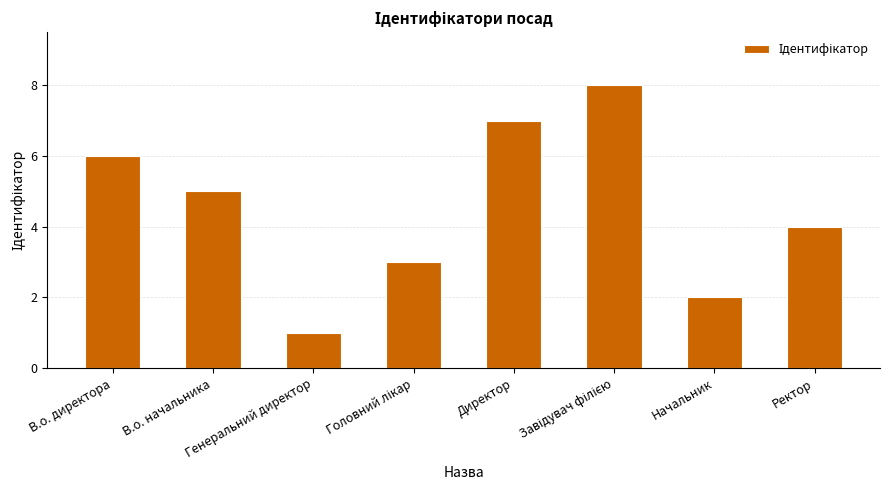

What is the greatest value displayed?

8